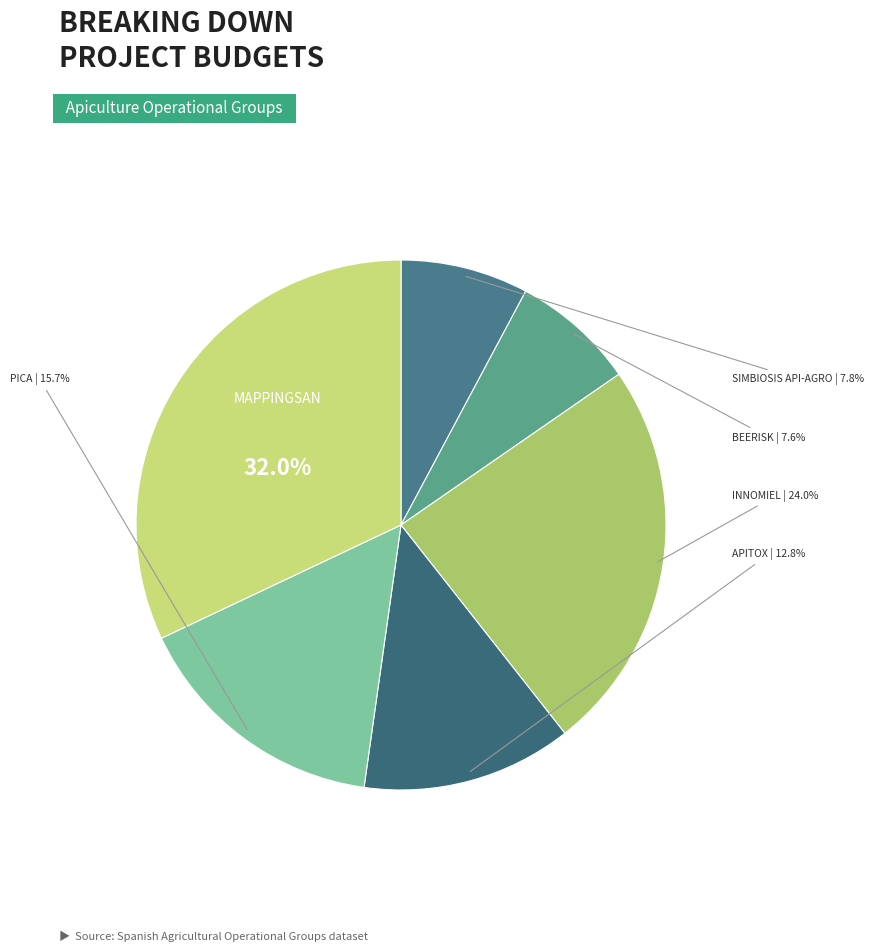

Count the number of slices in the pie.

6